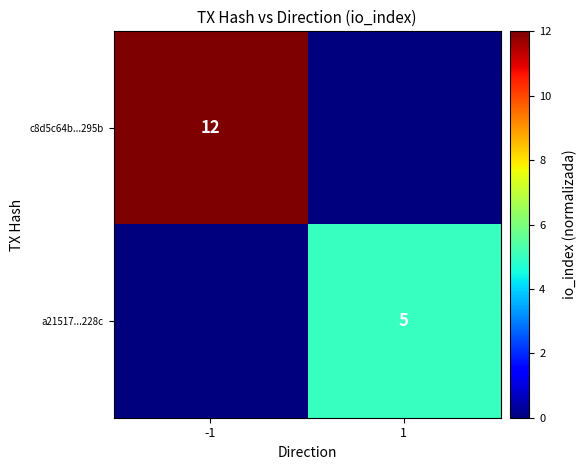

Is it true that c8d5c64b...295b equals 12 at -1?

True